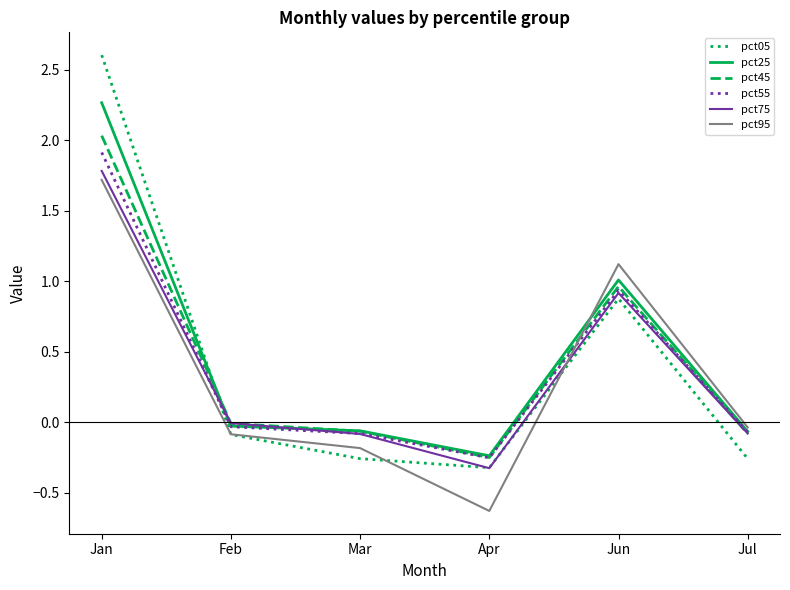

Where is the first local maximum for pct25?

Jun